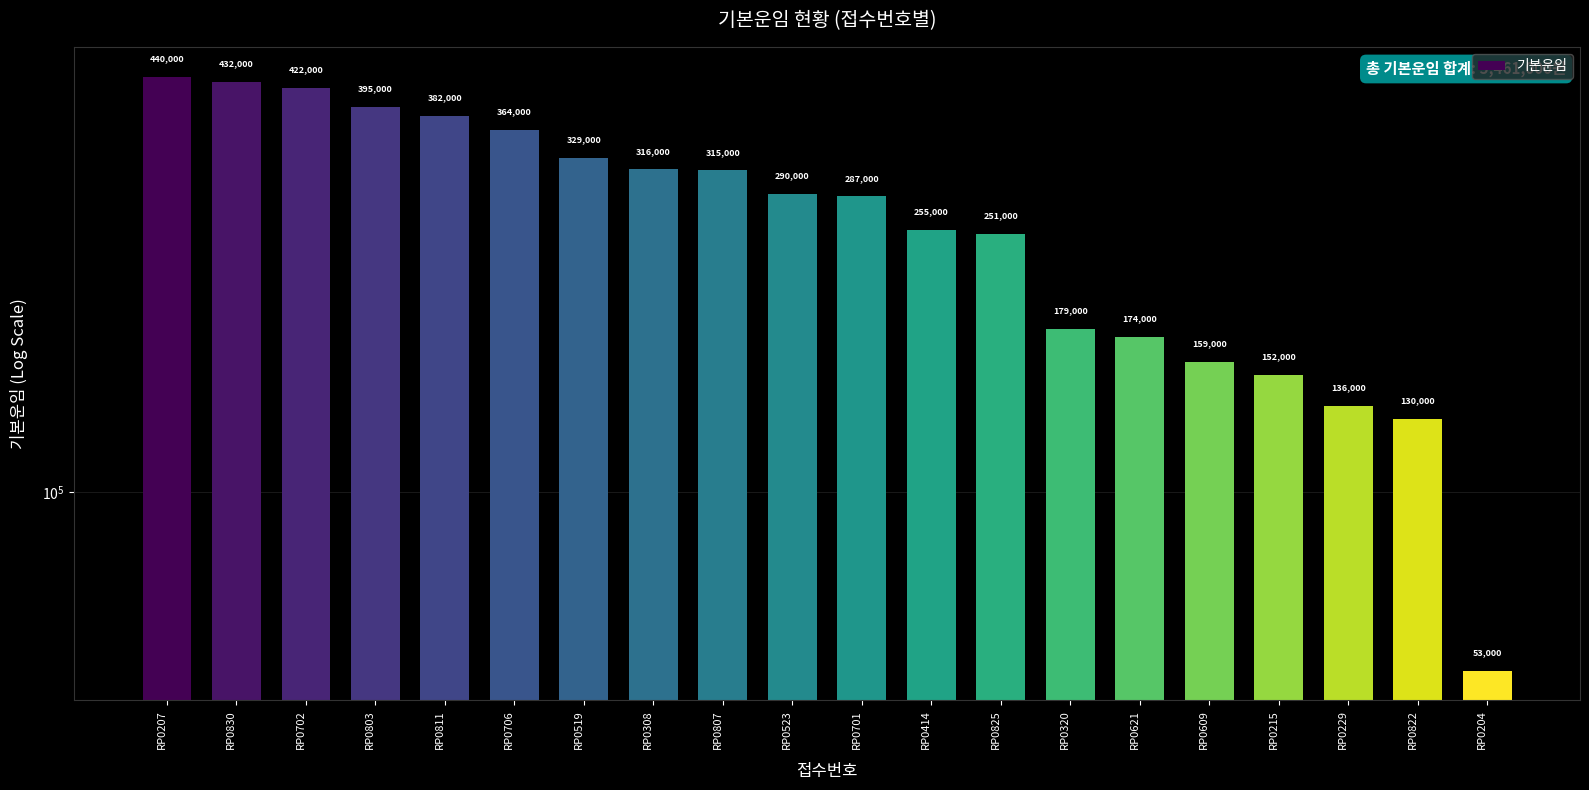

List the labels in order of value, largest first.

RP0207, RP0830, RP0702, RP0803, RP0811, RP0706, RP0519, RP0308, RP0807, RP0523, RP0701, RP0414, RP0825, RP0320, RP0621, RP0609, RP0215, RP0229, RP0822, RP0204